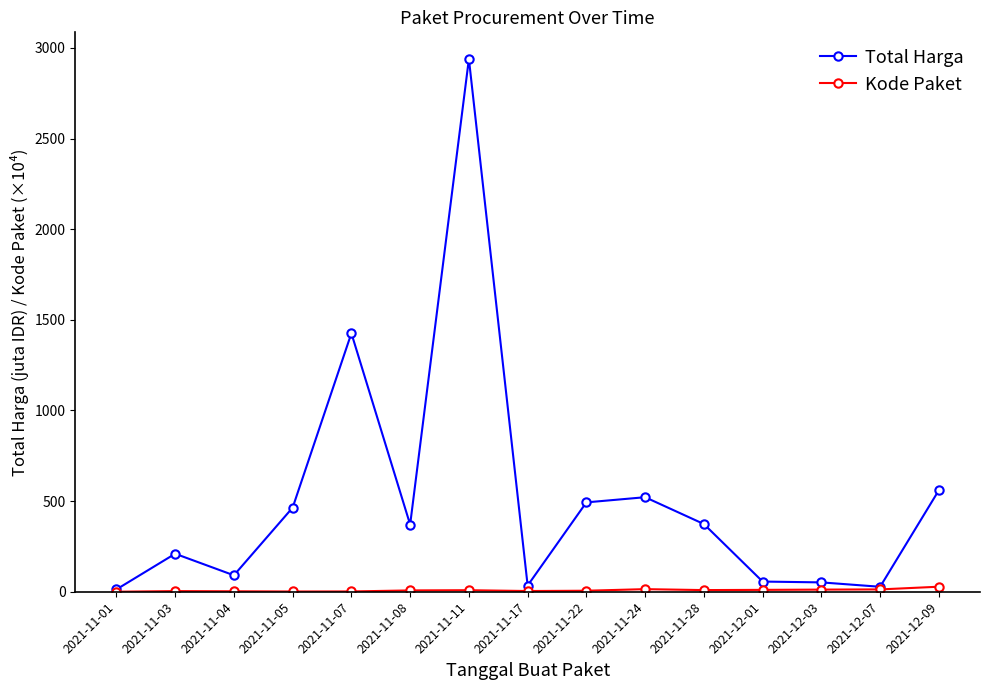

Count the number of data series in this chart.

2